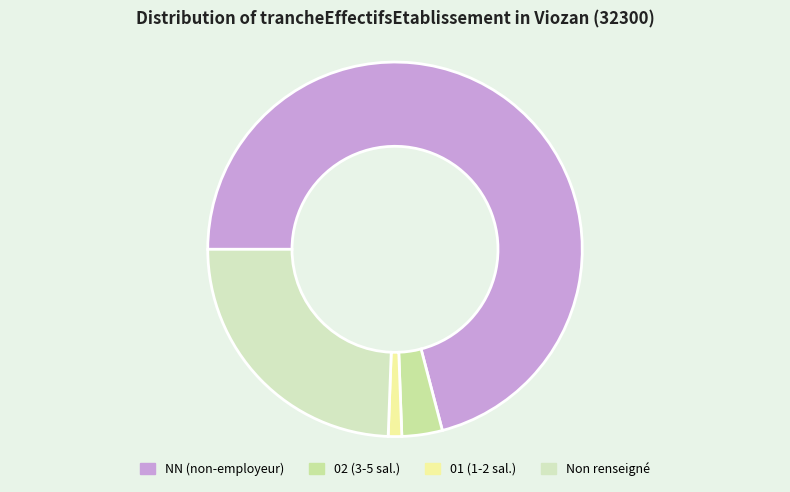

Is there any slice that represents more than half of the pie?

Yes